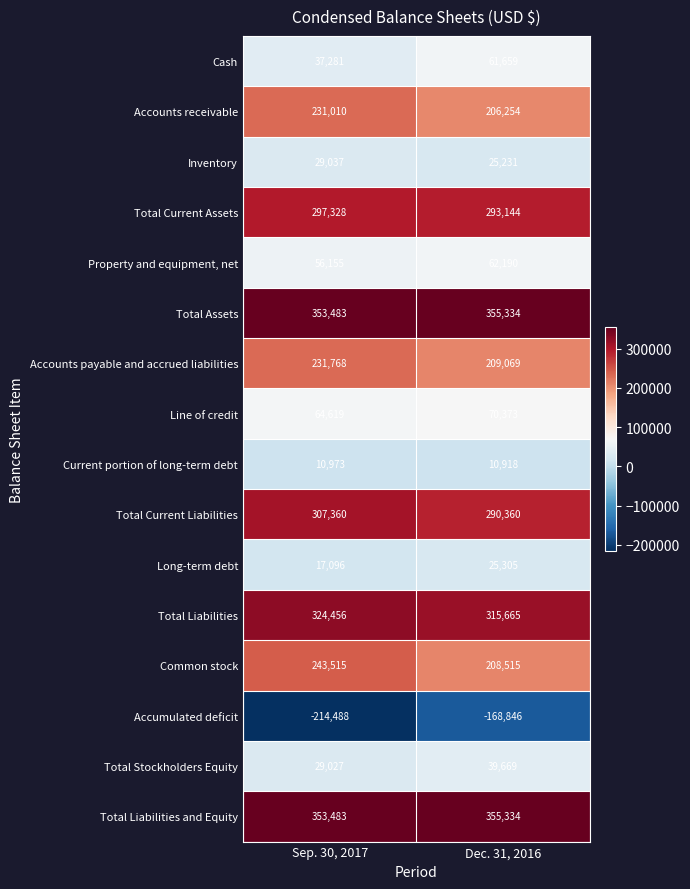

What is the maximum value for Property and equipment, net?

62190